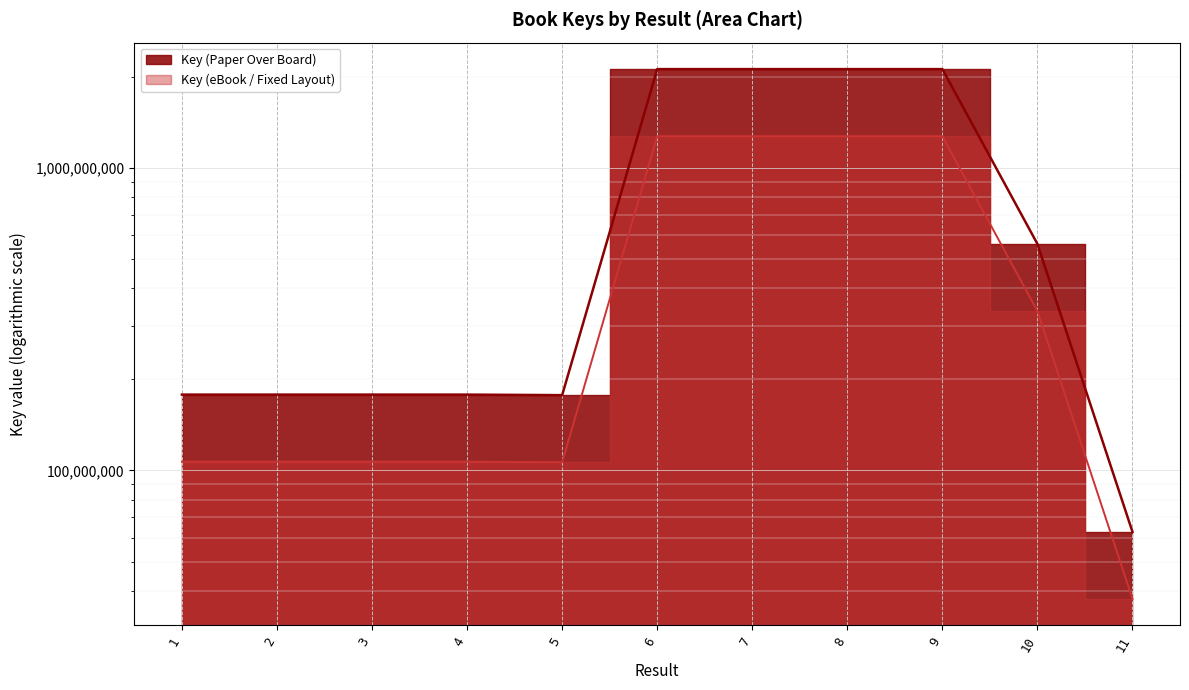

What is the average value of the Key (eBook / Fixed Layout) series?

544990974.5